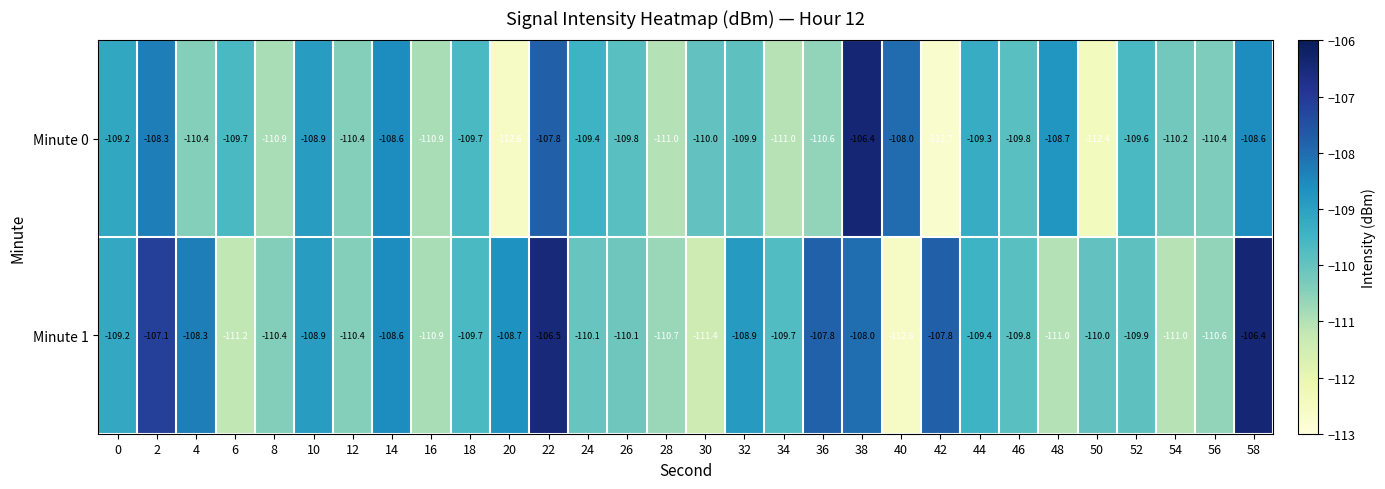

At 22, list the series in order from smallest to largest.

Minute 0, Minute 1